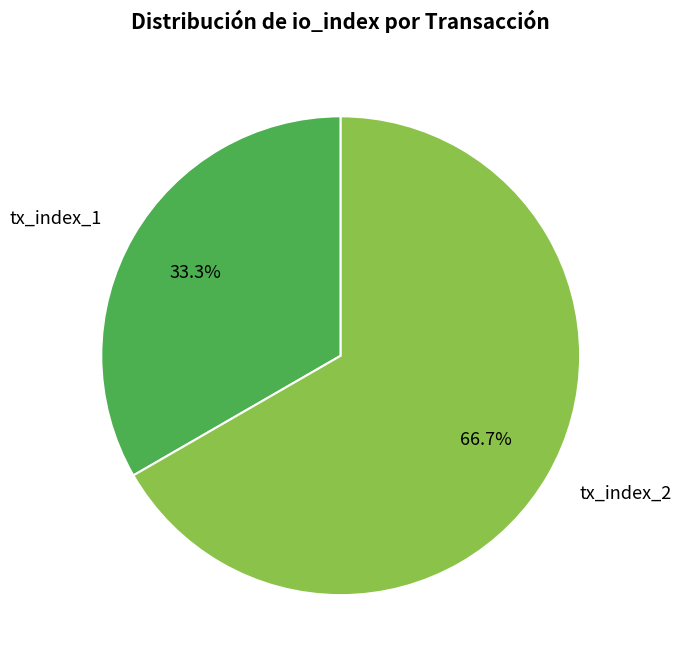

What is the majority slice?

tx_index_2